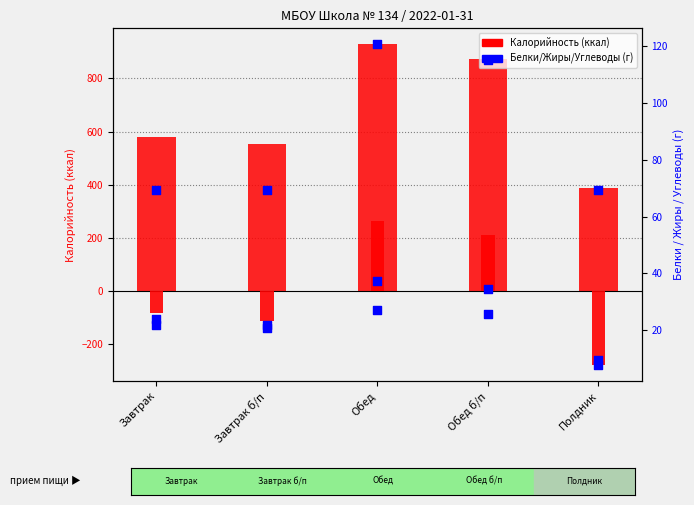

At how many categories does at least one series exceed 848?

2